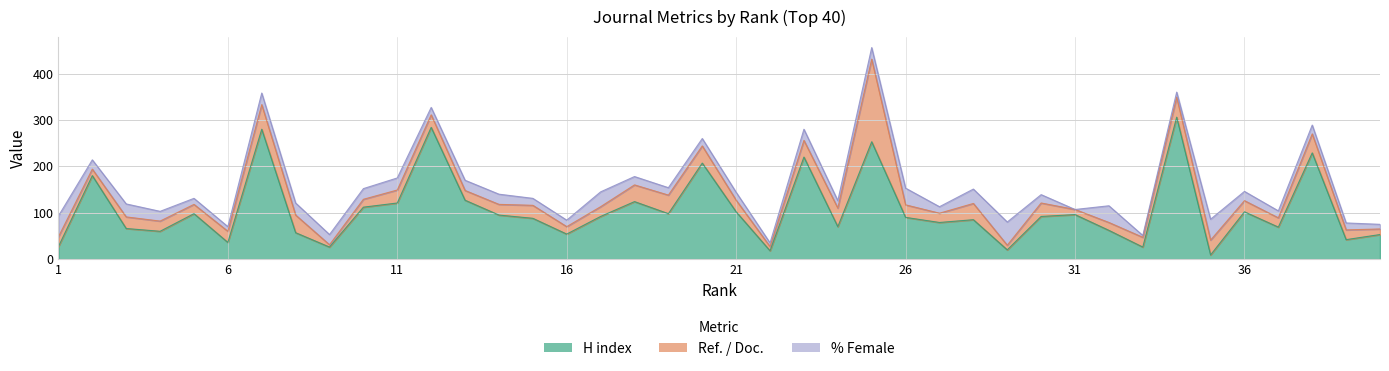

How many lines are shown in the chart?

3